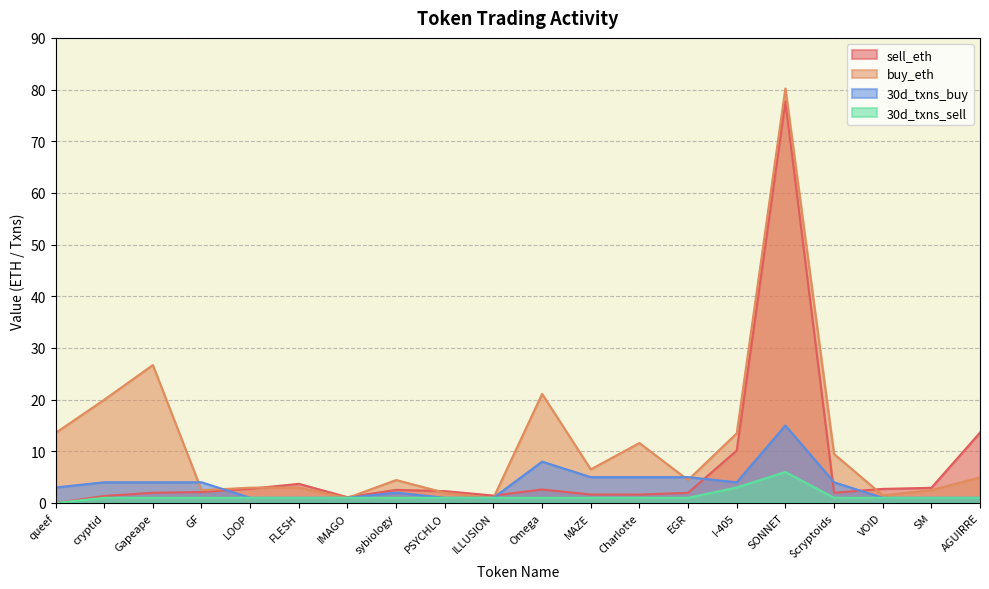

How many lines are shown in the chart?

4